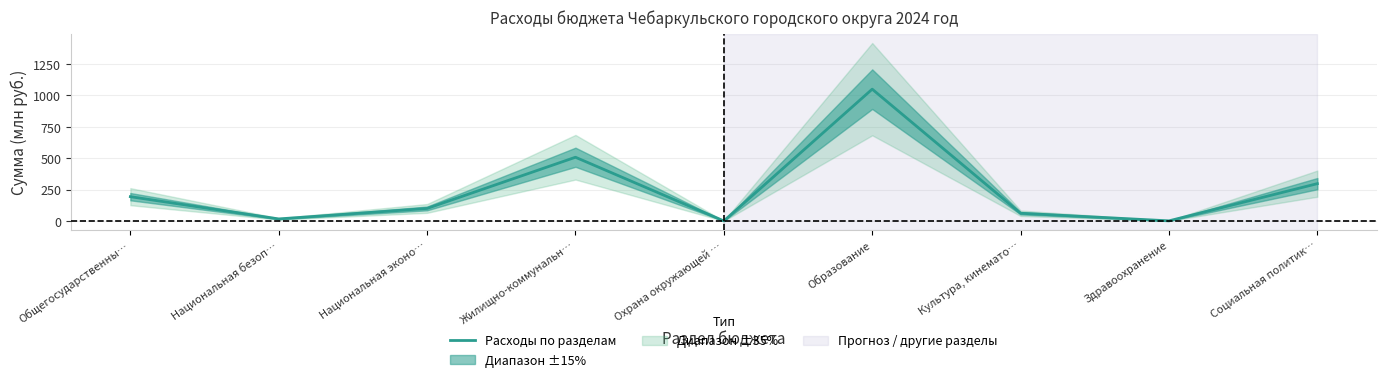

At which label is the value closest to 525?

Жилищно-коммунальн…